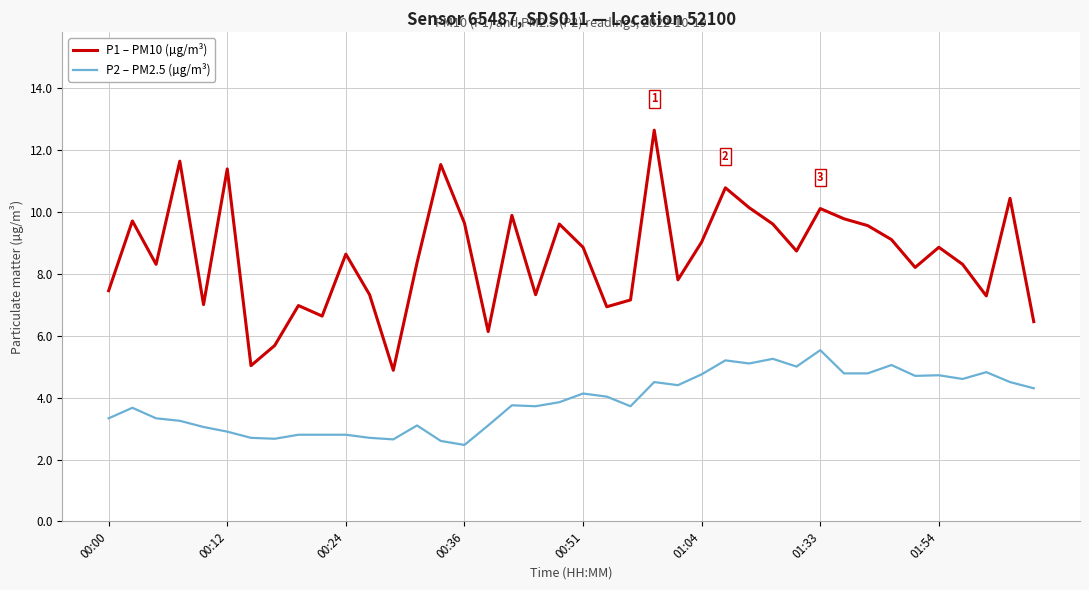

Which series has the widest spread of values?

P1 – PM10 (µg/m³)